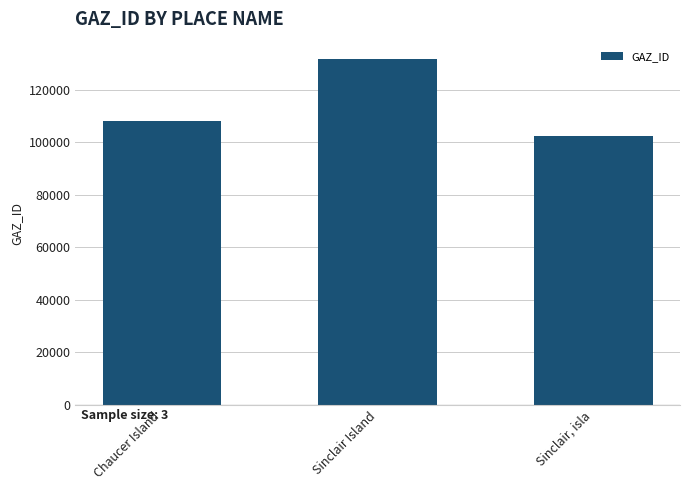

Where is the data nearest to the value 116912?

Chaucer Island